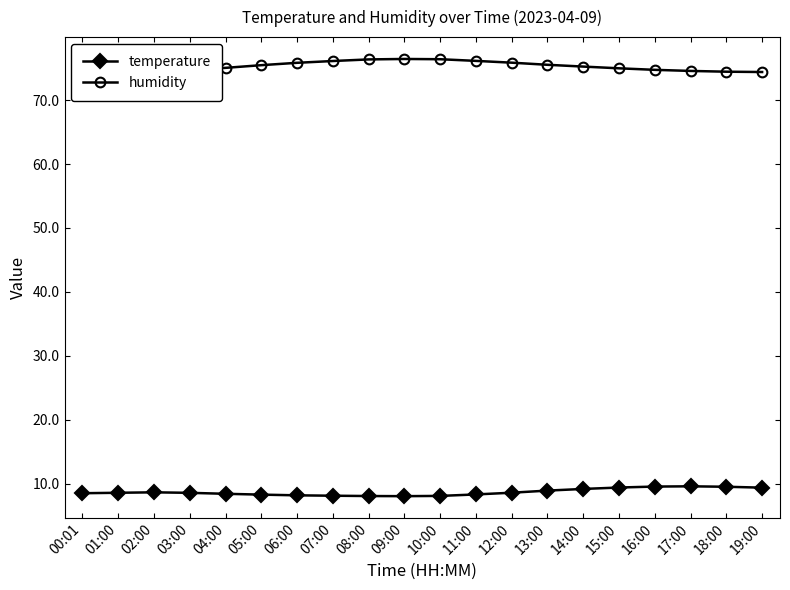

What value does the temperature series have at 18:00?

9.6